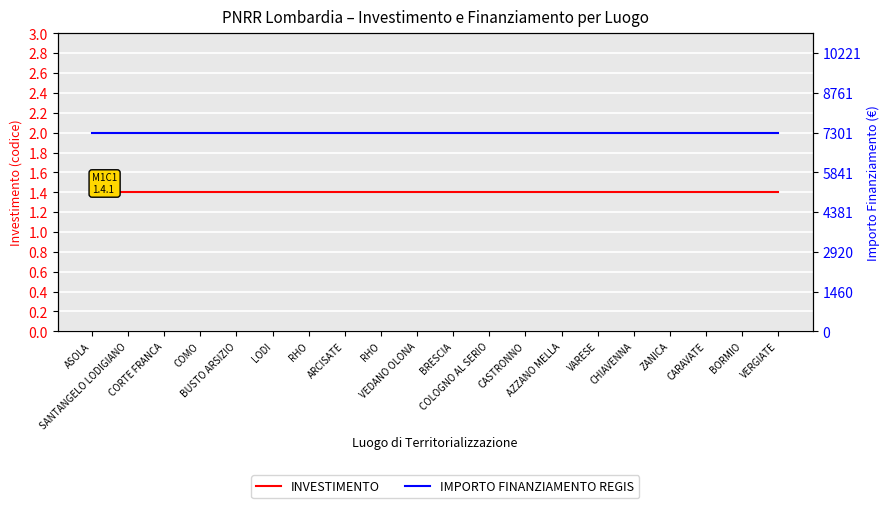

What is the label of the 11th point from the right?

VEDANO OLONA